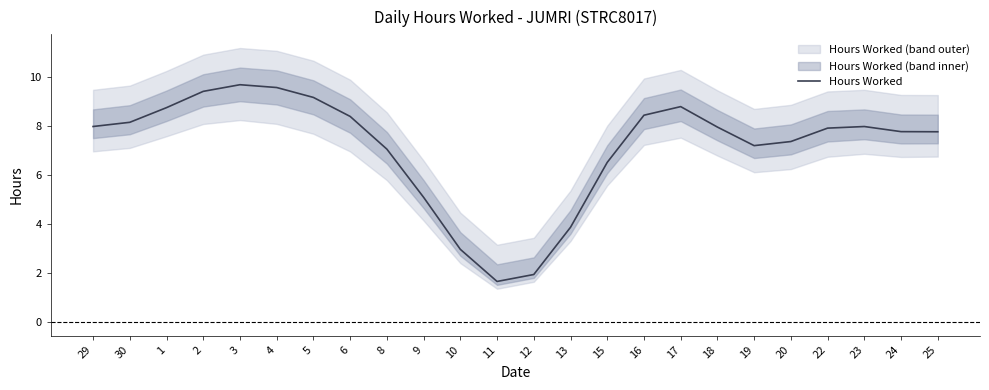

Is this an area chart (filled region under the line)?

No